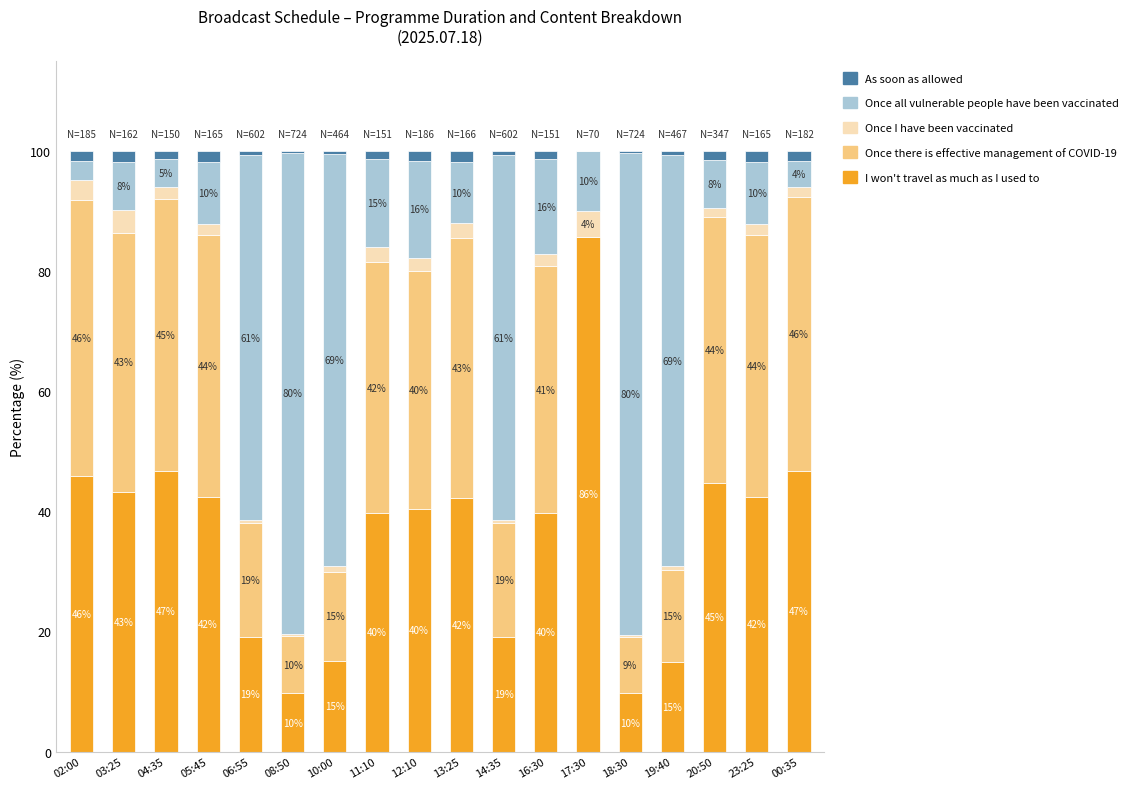

What is the total value across all series at 17:30?

100.0